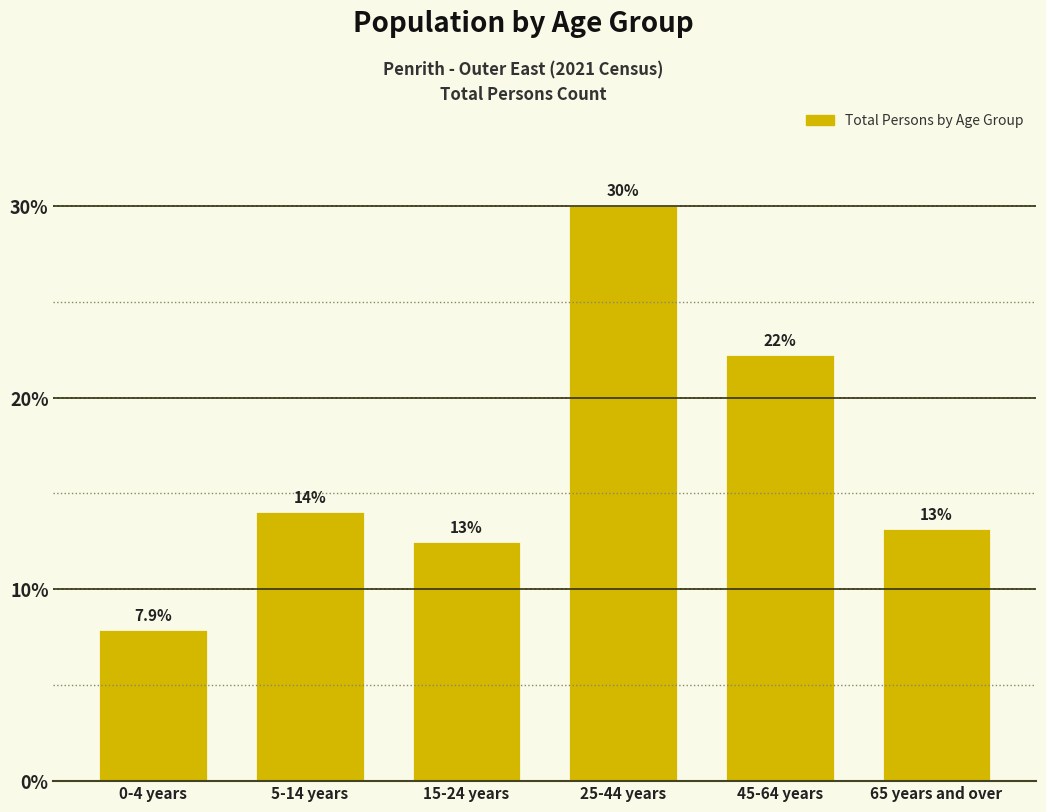

Reading left to right, list all the values displayed in this chart.

7.9	14.1	12.5	30.1	22.3	13.2